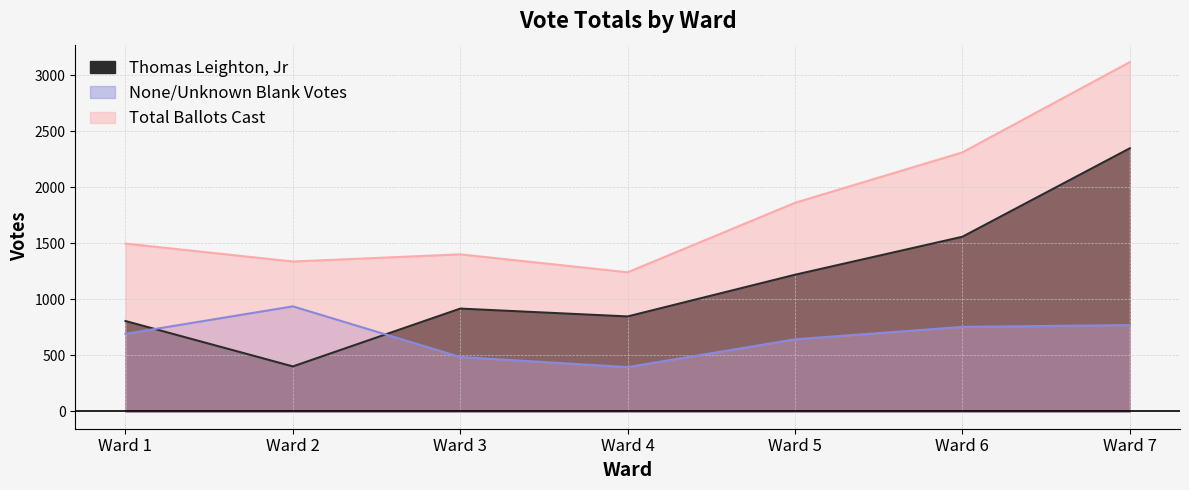

True or false: Total Ballots Cast has more than 0 points higher than both neighbors.

True